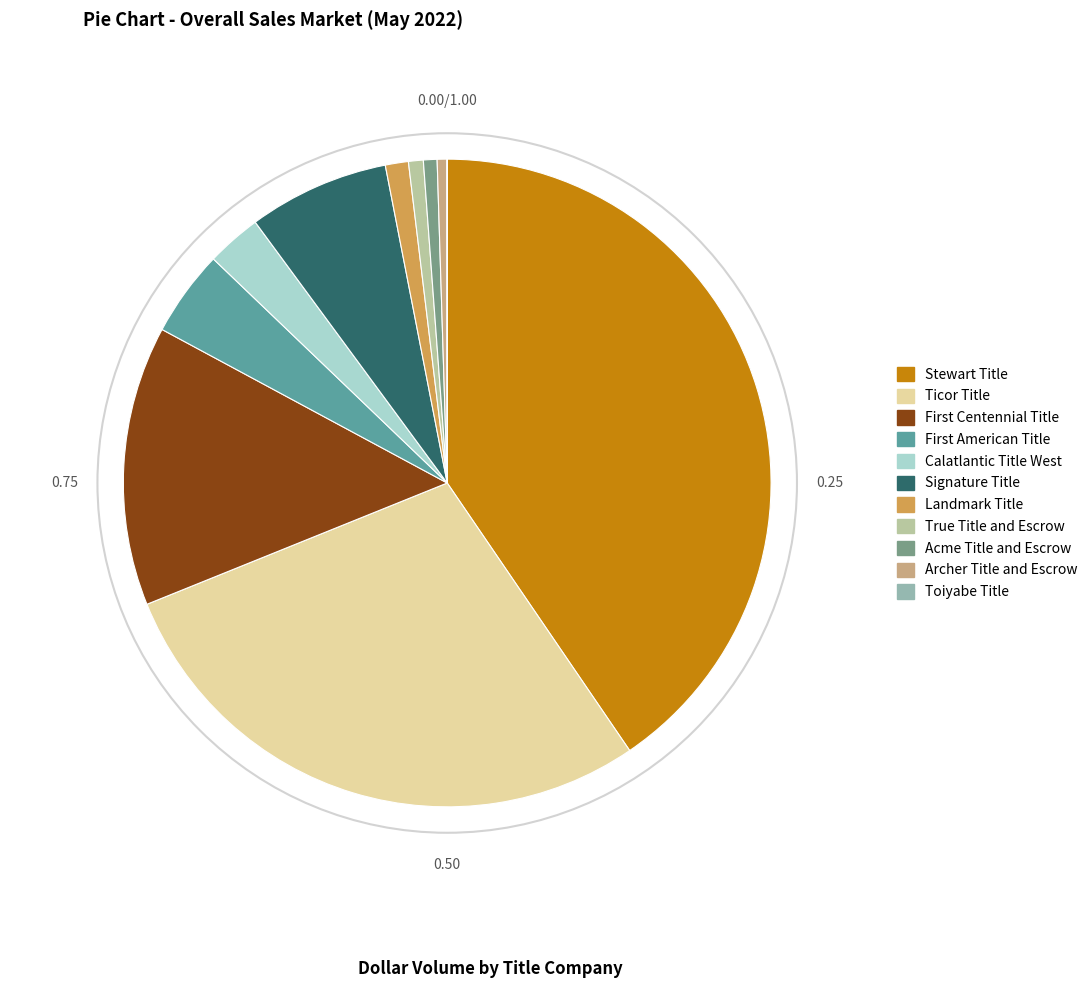

Does Stewart Title account for over 50% of the chart?

No